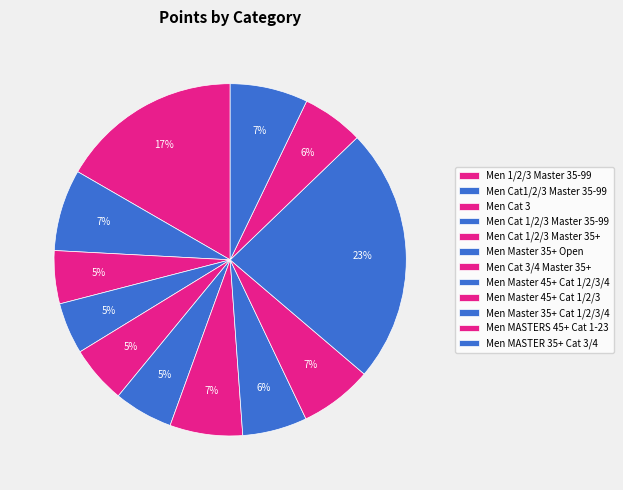

How many segments does this pie chart have?

12